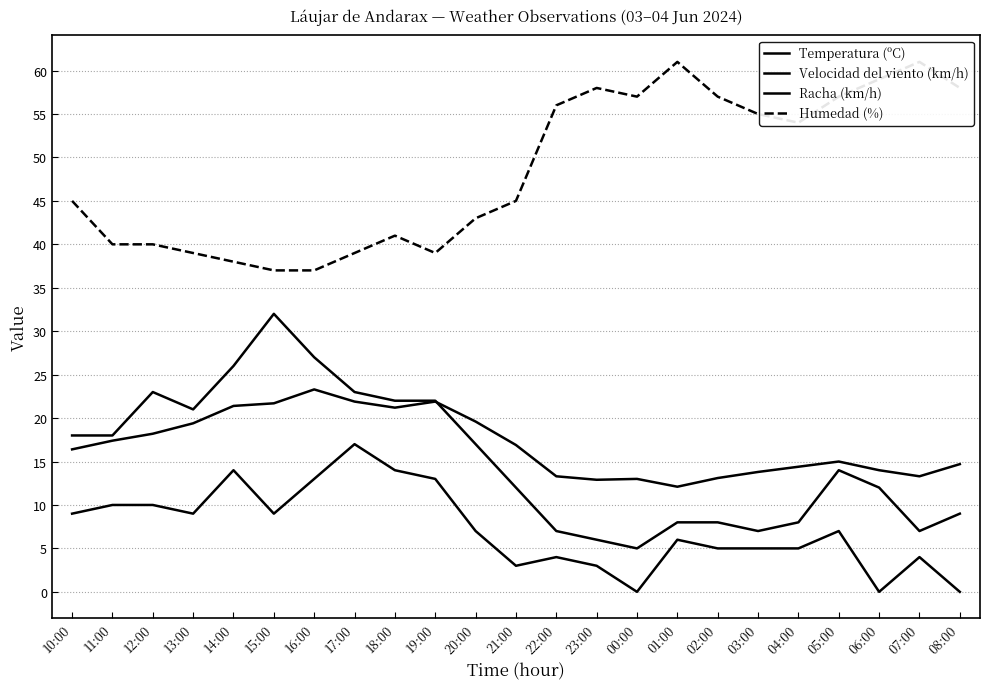

Reading left to right, extract all data points from this chart.

Temperatura (ºC): 10:00=16.4	11:00=17.4	12:00=18.2	13:00=19.4	14:00=21.4	15:00=21.7	16:00=23.3	17:00=21.9	18:00=21.2	19:00=21.9	20:00=19.6	21:00=16.9	22:00=13.3	23:00=12.9	00:00=13.0	01:00=12.1	02:00=13.1	03:00=13.8	04:00=14.4	05:00=15.0	06:00=14.0	07:00=13.3	08:00=14.7
Velocidad del viento (km/h): 10:00=9.0	11:00=10.0	12:00=10.0	13:00=9.0	14:00=14.0	15:00=9.0	16:00=13.0	17:00=17.0	18:00=14.0	19:00=13.0	20:00=7.0	21:00=3.0	22:00=4.0	23:00=3.0	00:00=0.0	01:00=6.0	02:00=5.0	03:00=5.0	04:00=5.0	05:00=7.0	06:00=0.0	07:00=4.0	08:00=0.0
Racha (km/h): 10:00=18.0	11:00=18.0	12:00=23.0	13:00=21.0	14:00=26.0	15:00=32.0	16:00=27.0	17:00=23.0	18:00=22.0	19:00=22.0	20:00=17.0	21:00=12.0	22:00=7.0	23:00=6.0	00:00=5.0	01:00=8.0	02:00=8.0	03:00=7.0	04:00=8.0	05:00=14.0	06:00=12.0	07:00=7.0	08:00=9.0
Humedad (%): 10:00=45.0	11:00=40.0	12:00=40.0	13:00=39.0	14:00=38.0	15:00=37.0	16:00=37.0	17:00=39.0	18:00=41.0	19:00=39.0	20:00=43.0	21:00=45.0	22:00=56.0	23:00=58.0	00:00=57.0	01:00=61.0	02:00=57.0	03:00=55.0	04:00=54.0	05:00=57.0	06:00=59.0	07:00=61.0	08:00=58.0